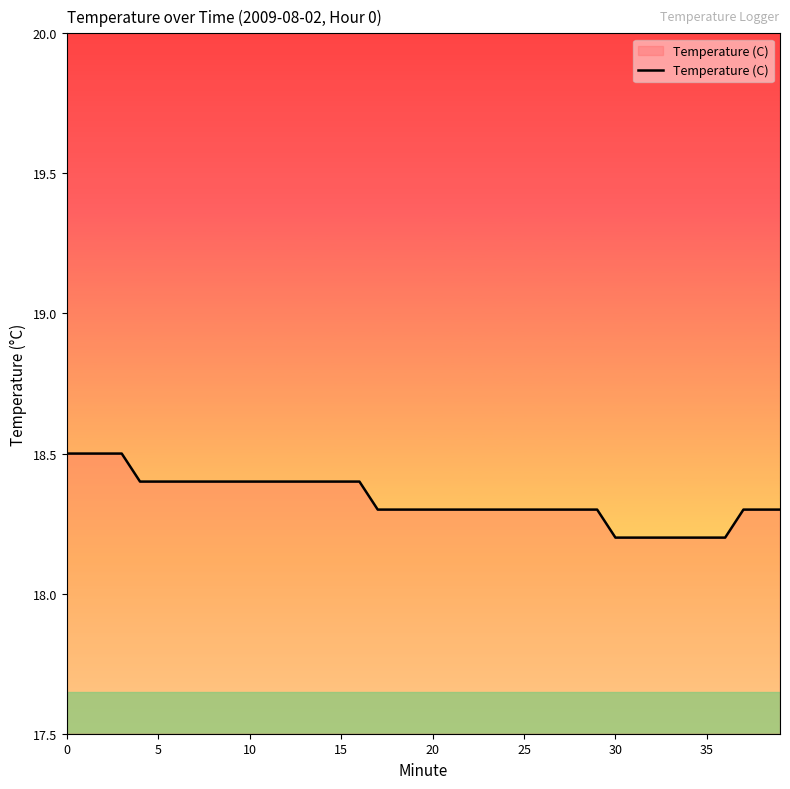

What is the maximum value shown in the chart?

18.5